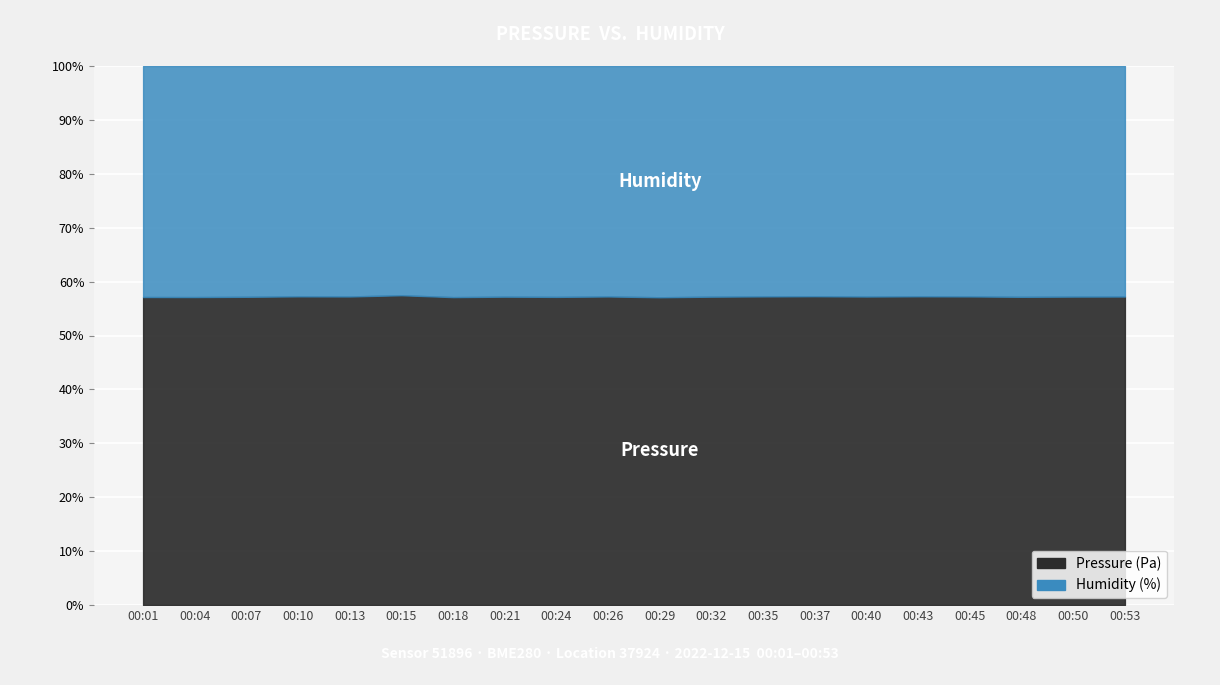

How many interior local valleys does the humidity series have?

6